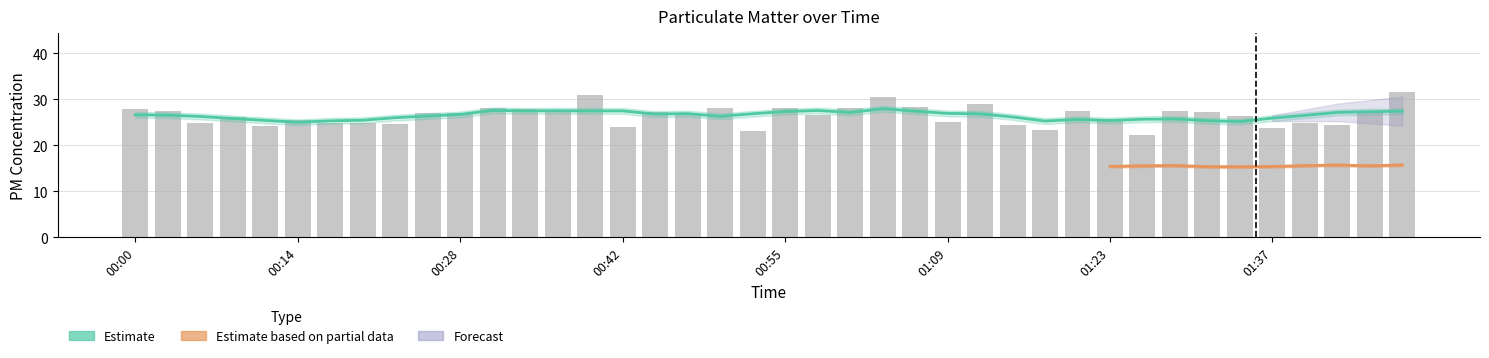

At which label does the data first exceed 27?

00:00